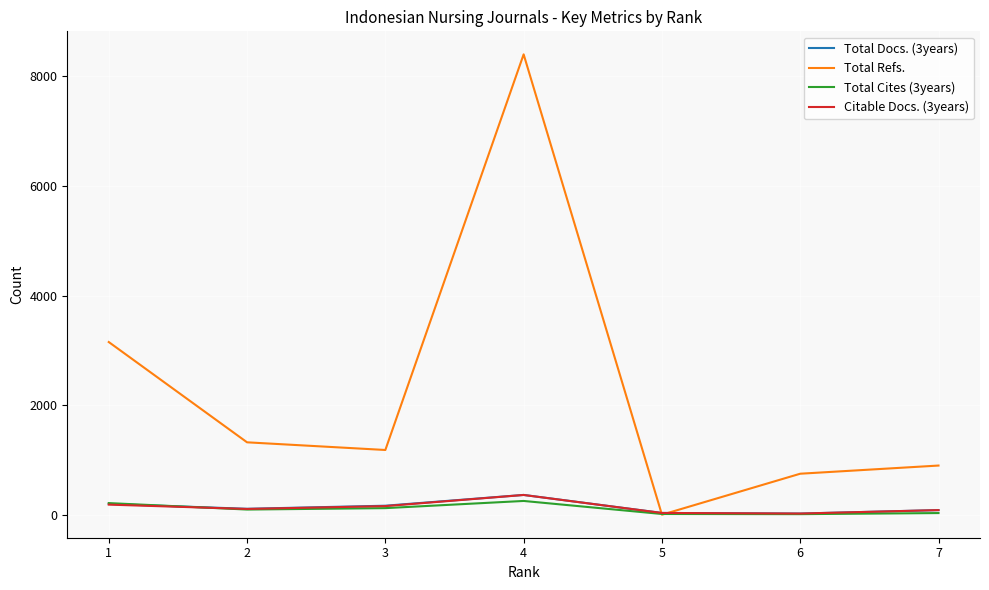

How many lines are shown in the chart?

4